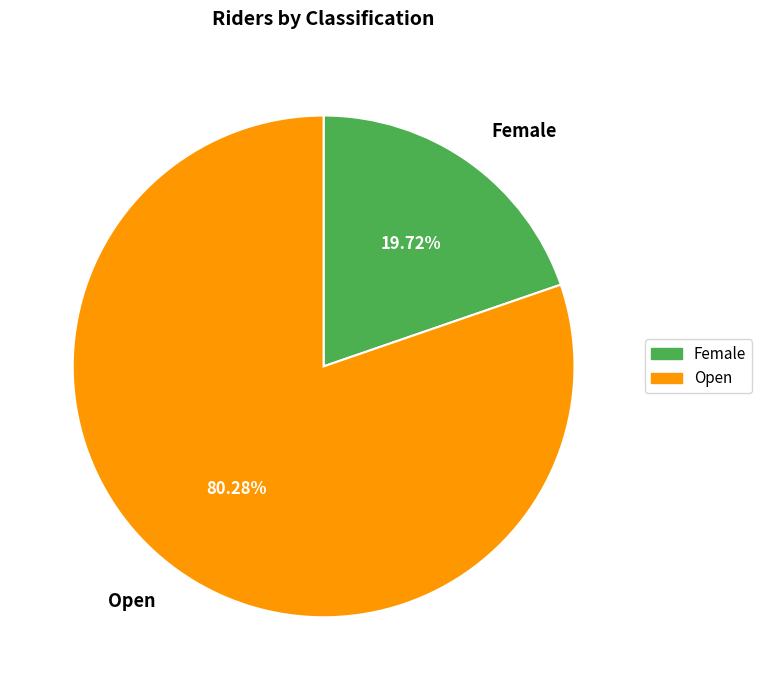

What percentage is NOT represented by Open?

19.7%